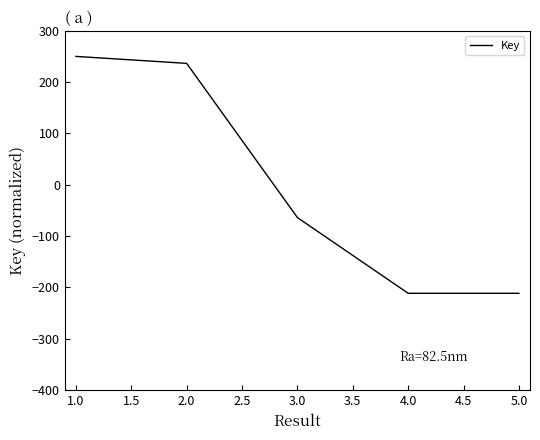

Reading left to right, list all the values displayed in this chart.

250.0	236.4	-63.8	-211.3	-211.3